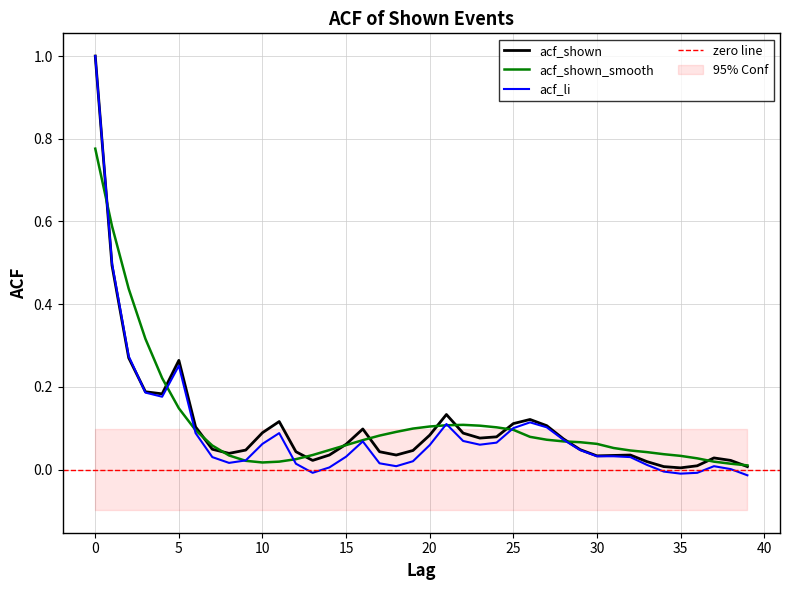

How many distinct data groups are displayed?

3